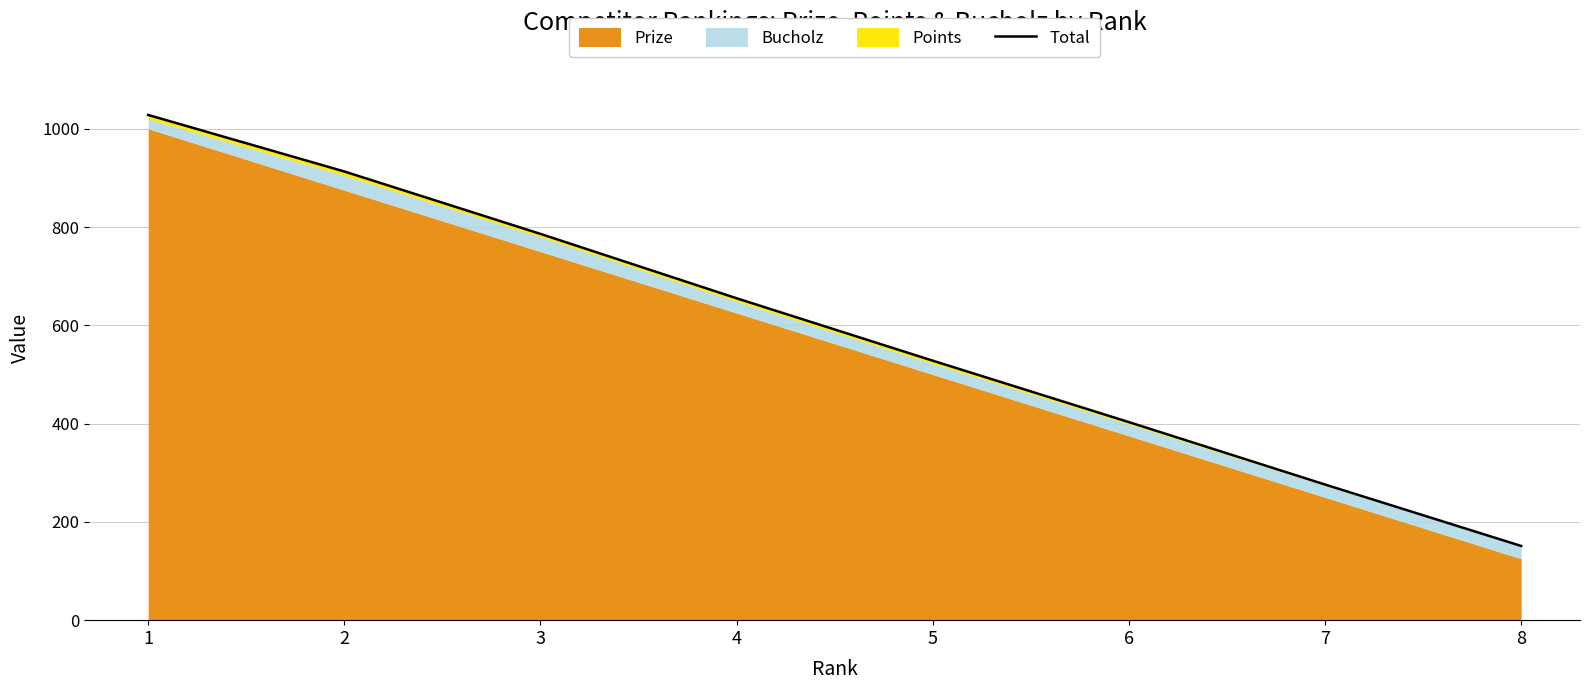

What is the difference between the second highest and minimum values?

762